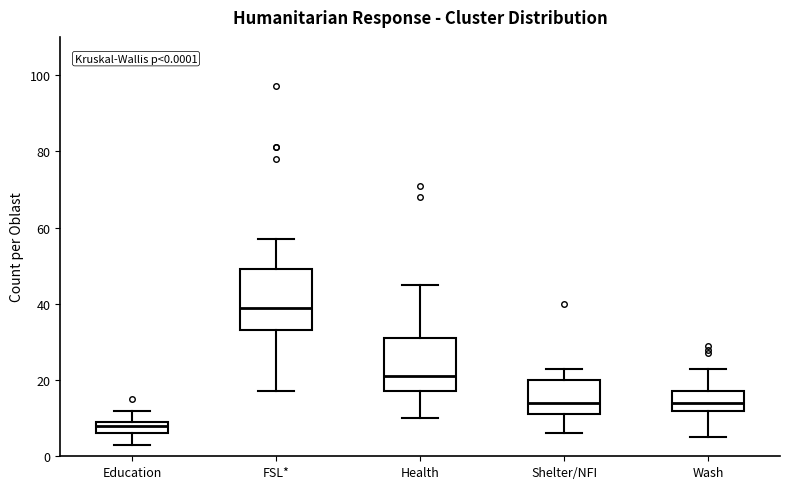

Which box's median line is the highest?

FSL*